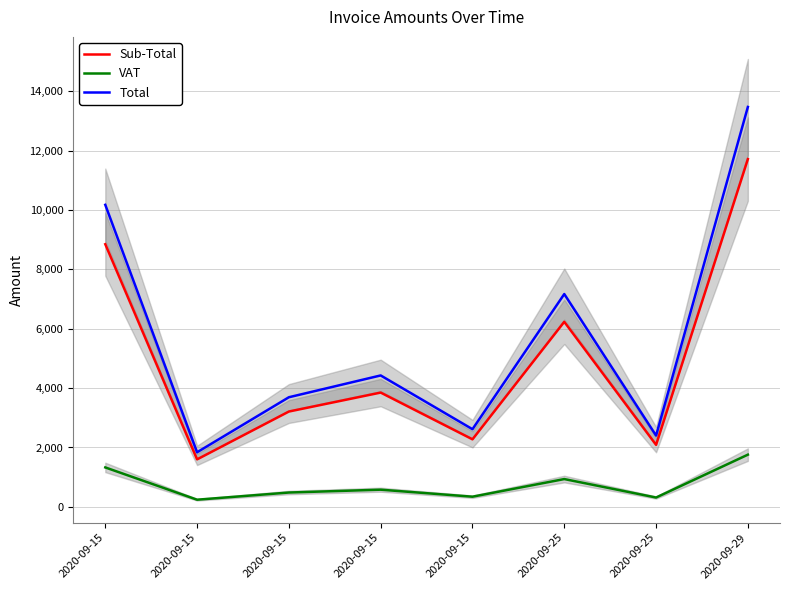

What is the minimum value for Total?

1838.2